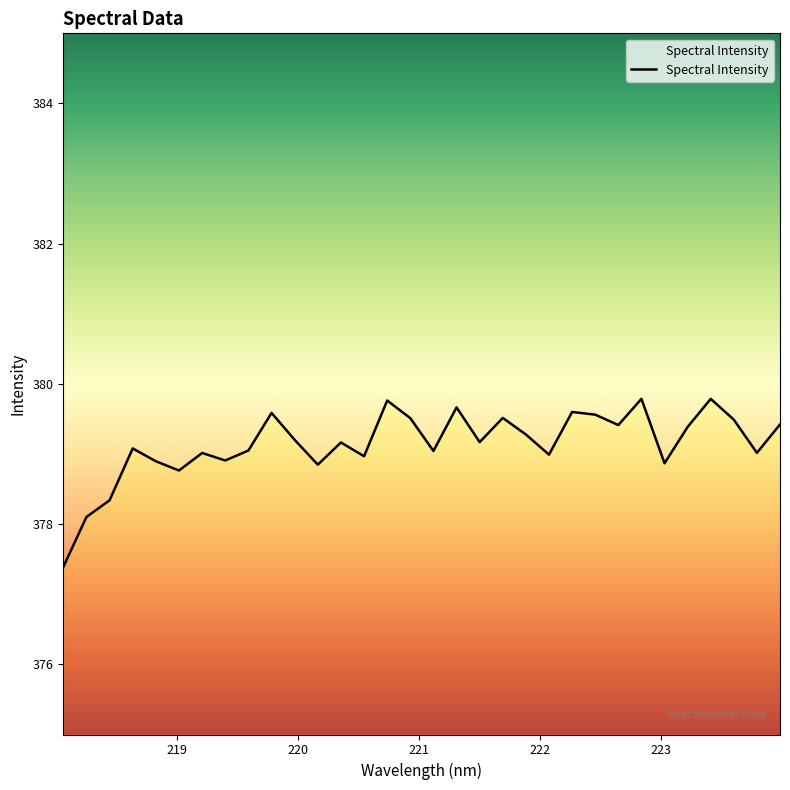

What is the maximum value shown in the chart?

379.8